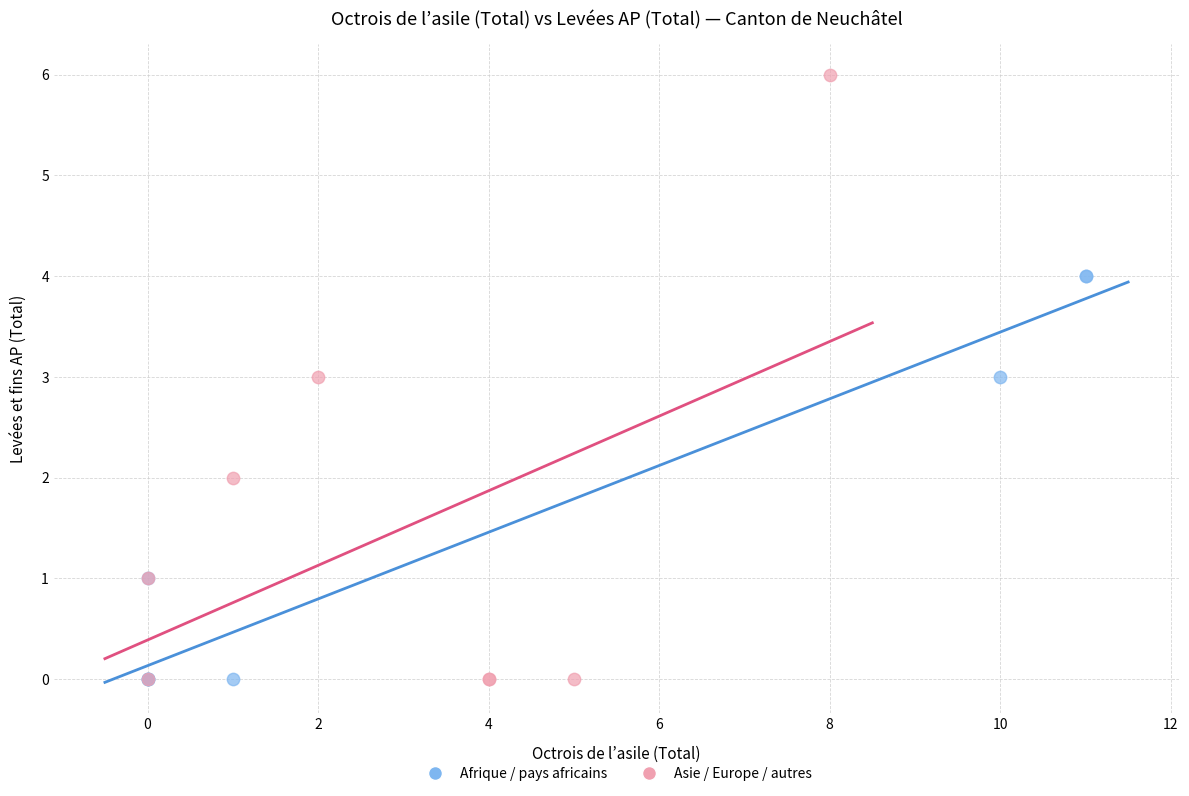

Which series has the largest Y range (max minus min)?

Asie / Europe / autres